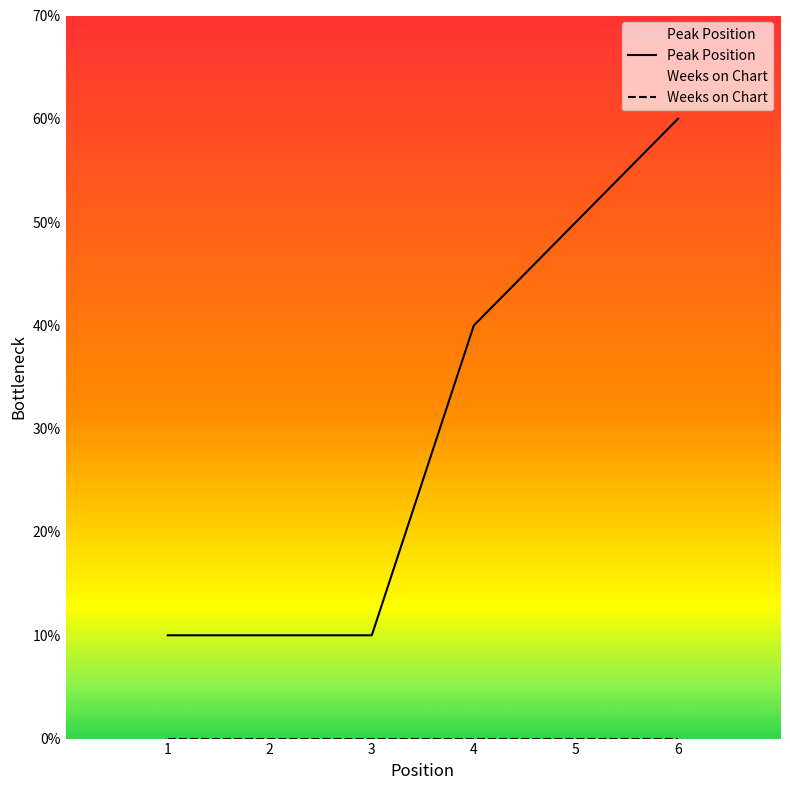

True or false: Peak Position and Weeks on Chart cross at least once.

False